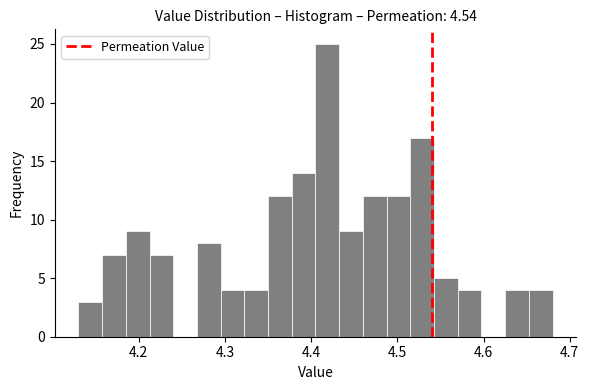

Read against the x-axis, roughly where is the centre of the tallest bar?

4.42